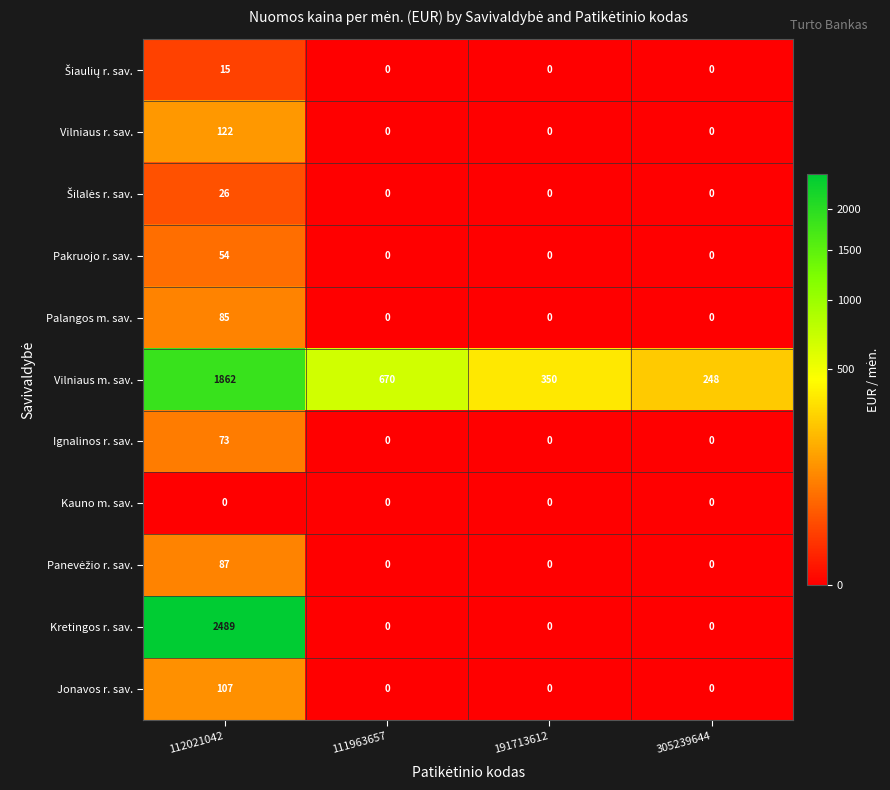

Is it true that Pakruojo r. sav. equals 0 at 305239644?

True